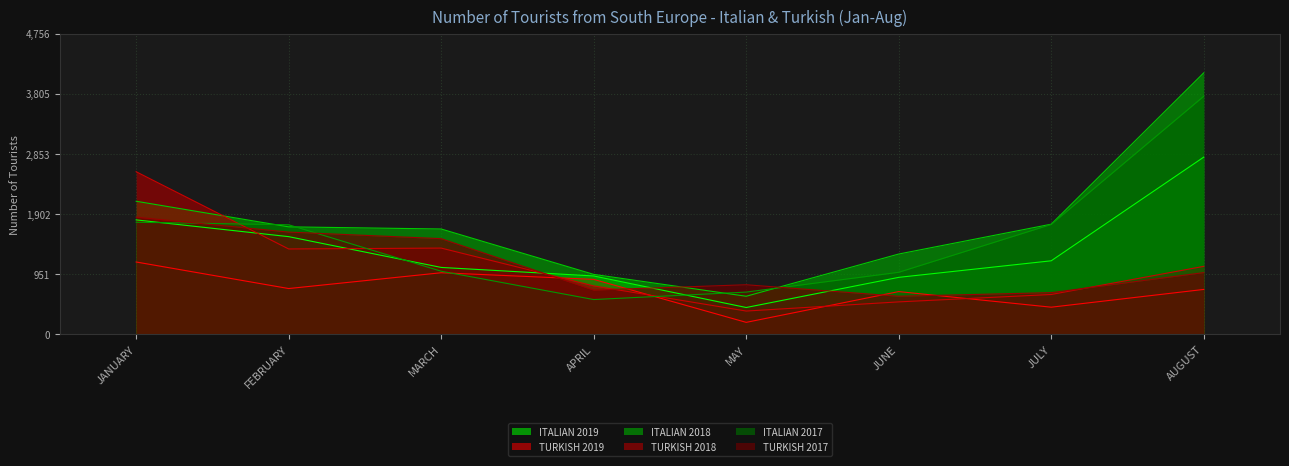

Read the ITALIAN 2017 value at AUGUST.

3766